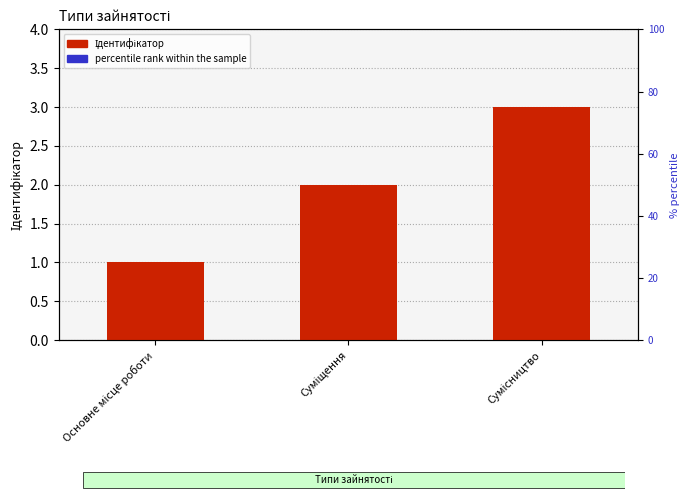

What is the sum of the percentile rank values at Суміщення and Сумісництво?

0.2